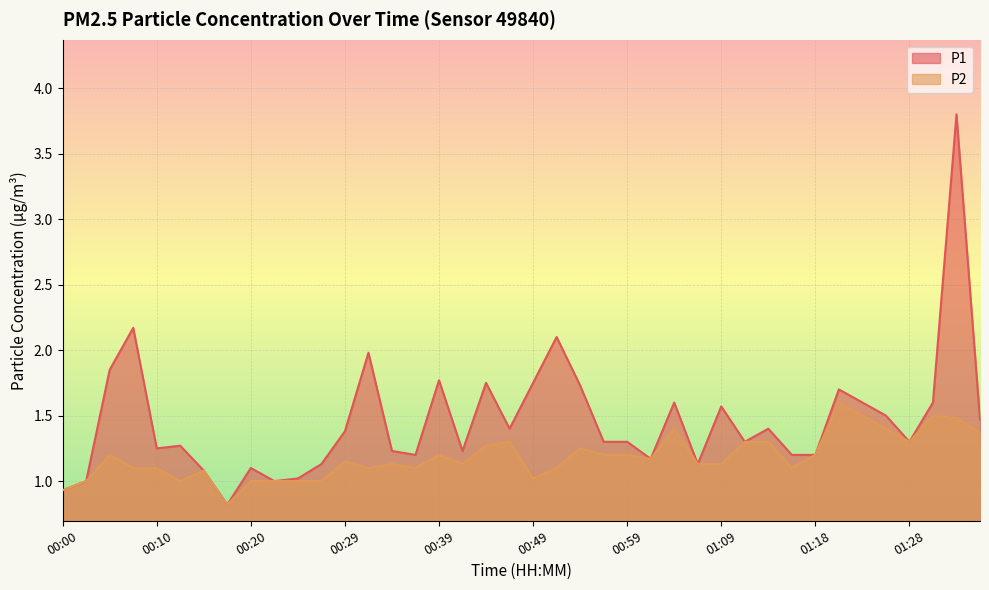

Which has a higher value, 00:02 or 00:39?

00:39